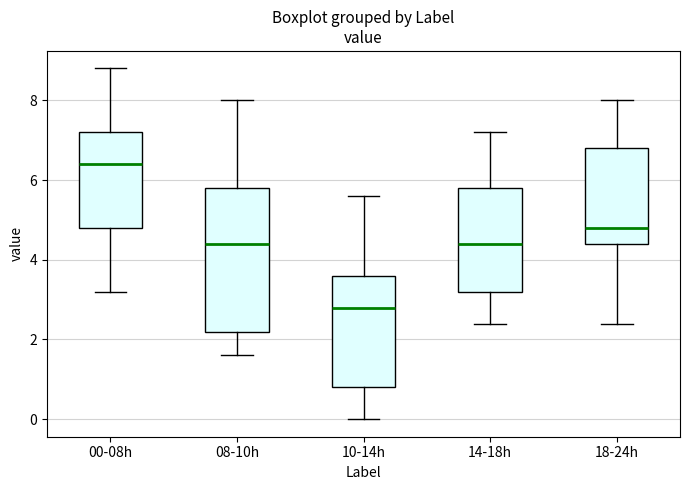

Where is the upper edge of the box for 14-18h on the y-axis? The values are not printed on the chart, so give them approximately, as read against the axis.

5.8